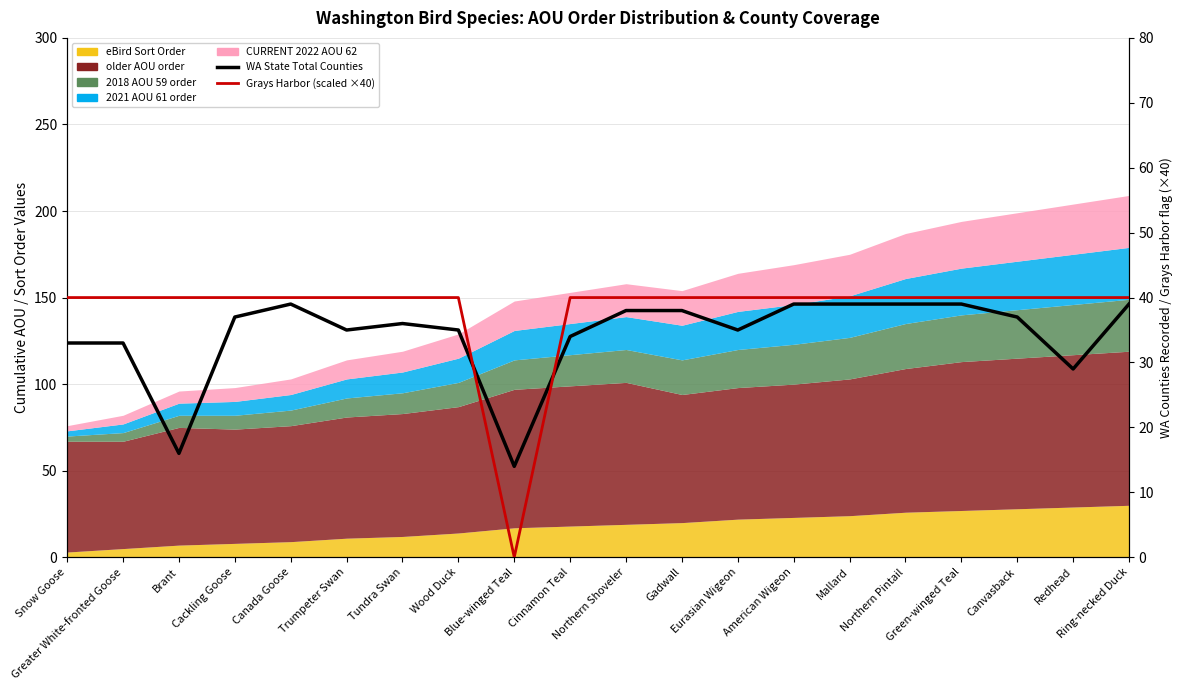

Which label corresponds to the largest value in the chart?

Snow Goose